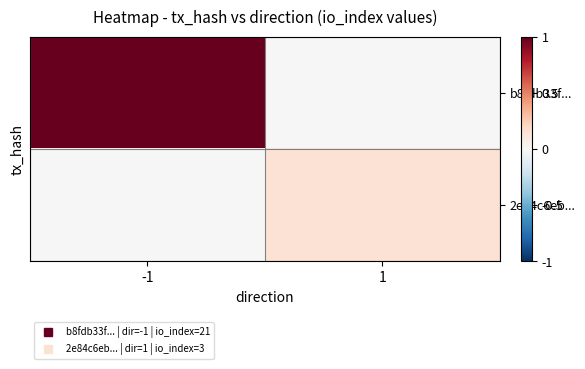

Reading right to left, transcribe all the data shown in this chart.

b8fdb33f...: 1=0.0	-1=1.0
2e84c6eb...: 1=0.1	-1=0.0